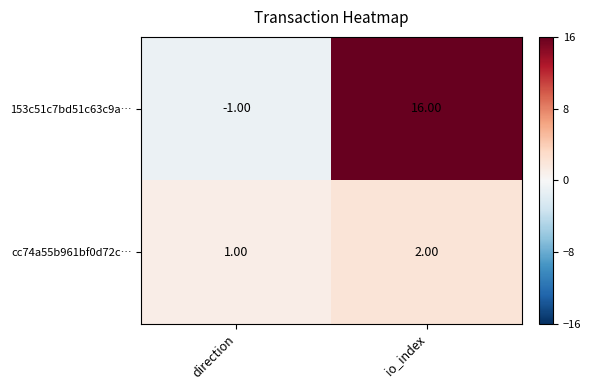

What is the total value across all series at io_index?

18